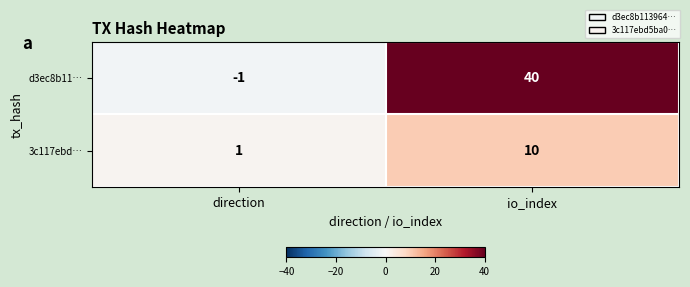

List the series in order of their overall mean, highest first.

d3ec8b11…, 3c117ebd…